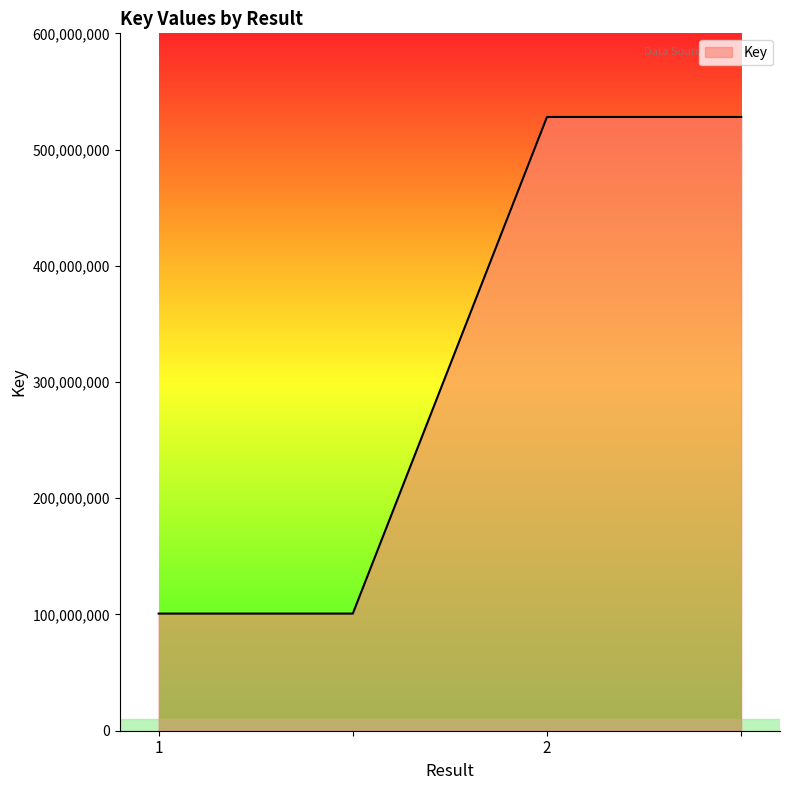

What is the maximum value shown in the chart?

528040148